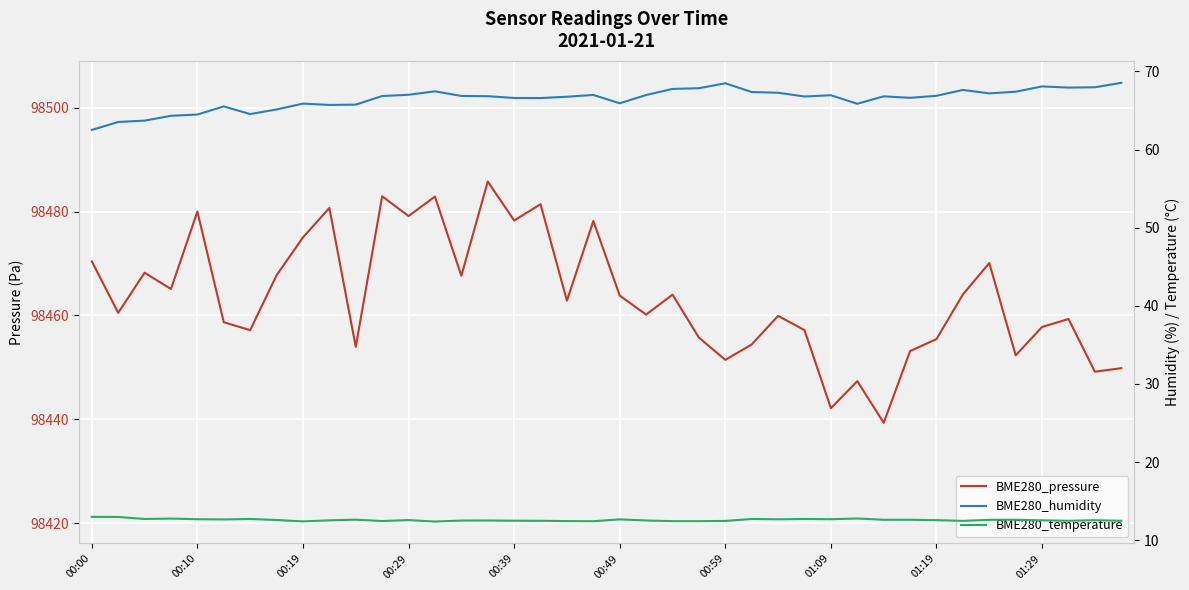

What position from the right is 00:39?

24